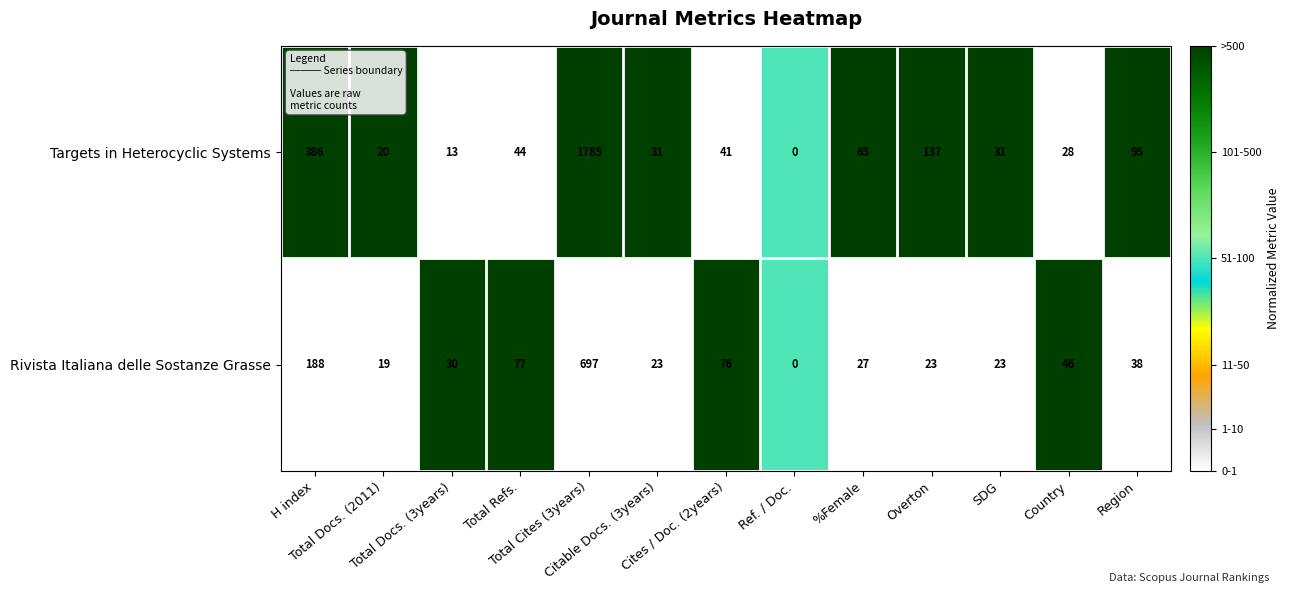

What is the difference between the maximum and second lowest values in the Rivista Italiana delle Sostanze Grasse series?

678